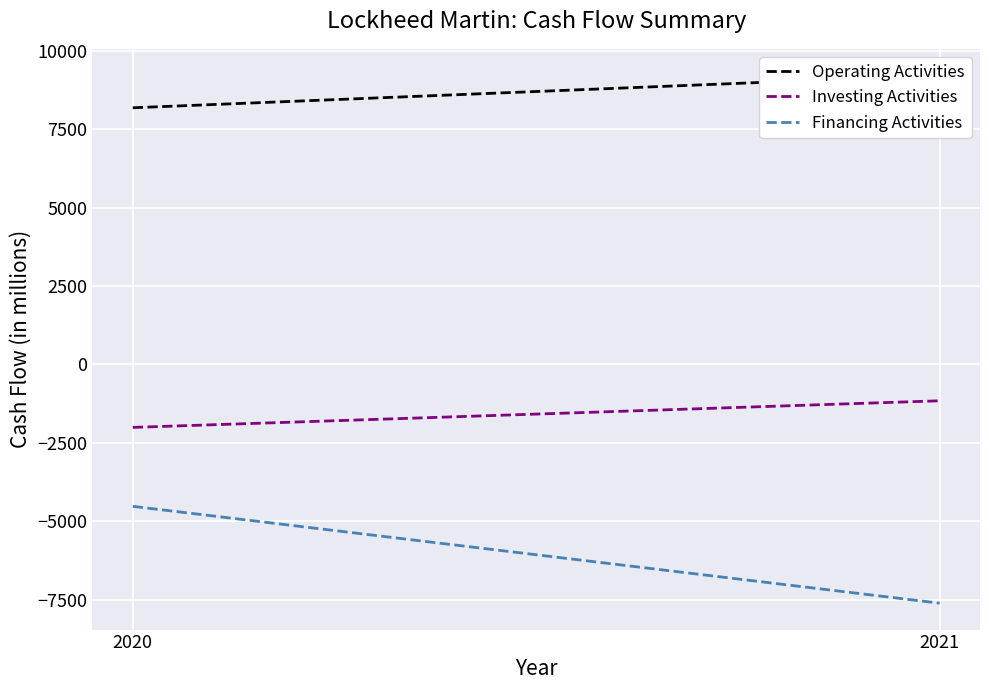

What is the maximum value shown in the chart?

9221